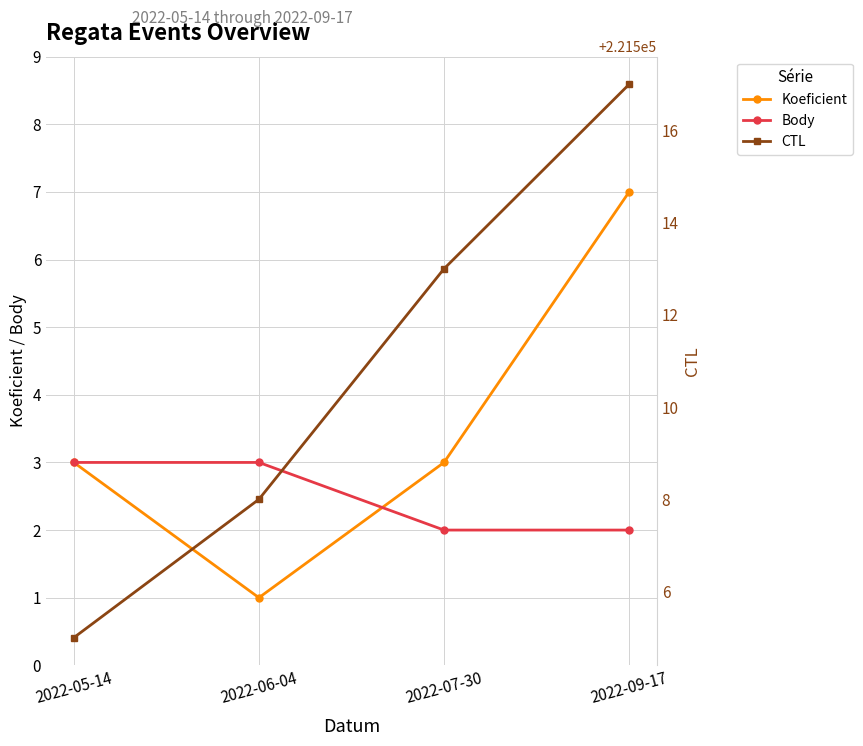

True or false: Body has more than 0 points higher than both neighbors.

False